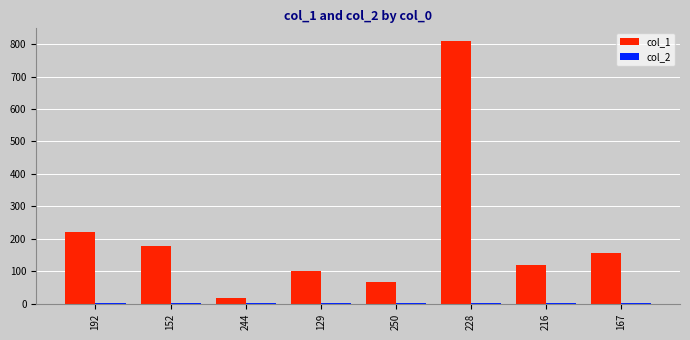

What value does the col_1 series have at 250, to the nearest 10?

70